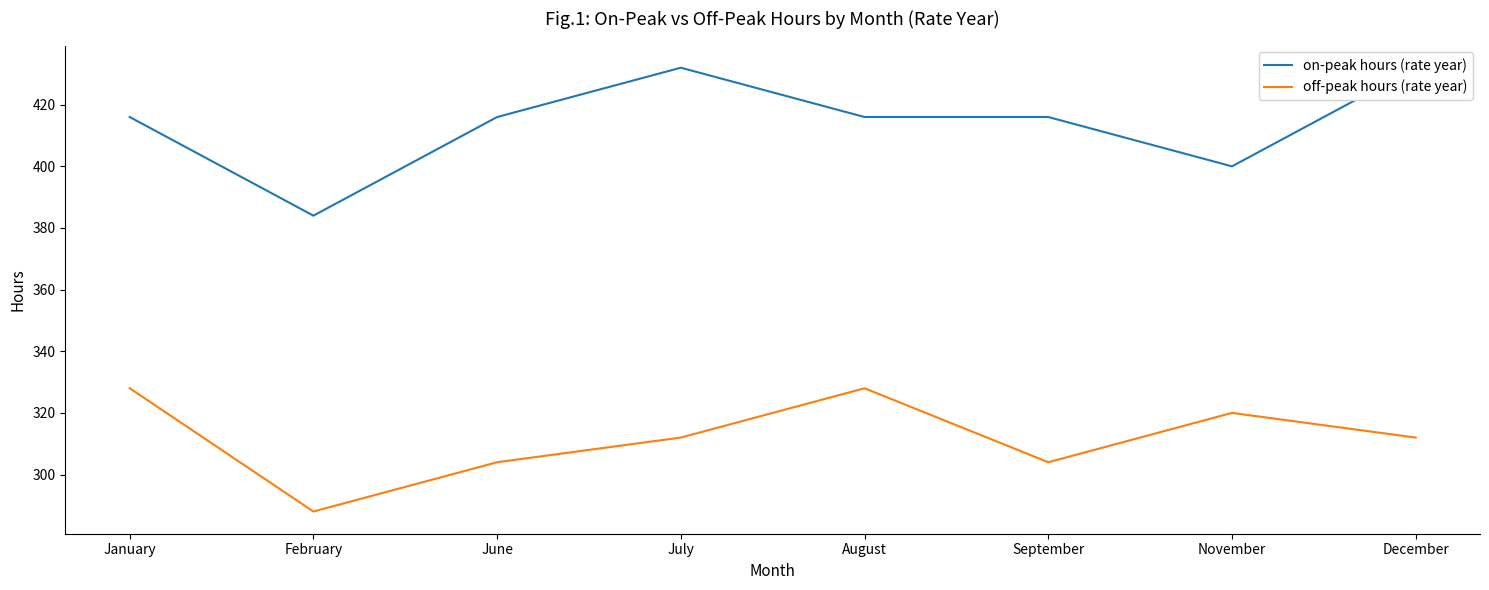

What is the difference between the second highest and minimum values in the off-peak hours (rate year) series?

40